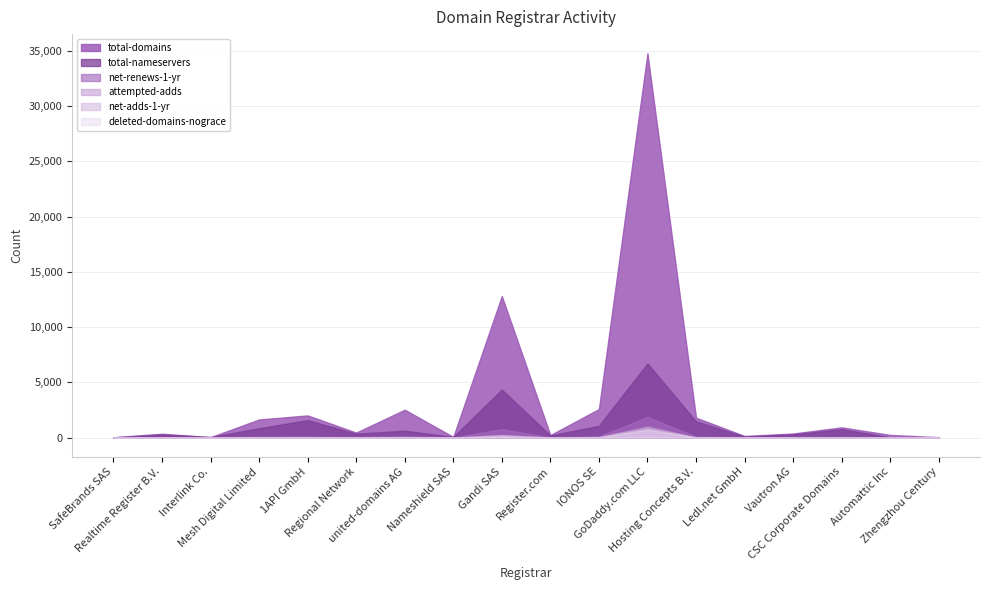

At which category does the chart reach its peak across all series?

GoDaddy.com LLC